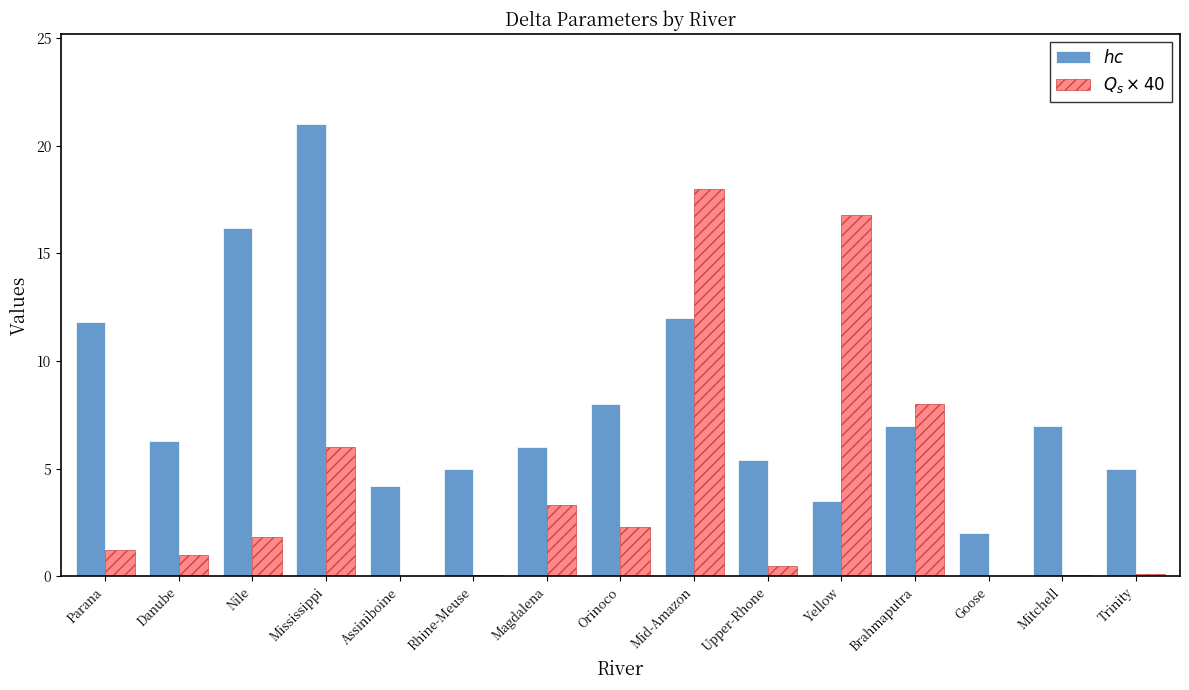

How many categories are shown in the chart?

15